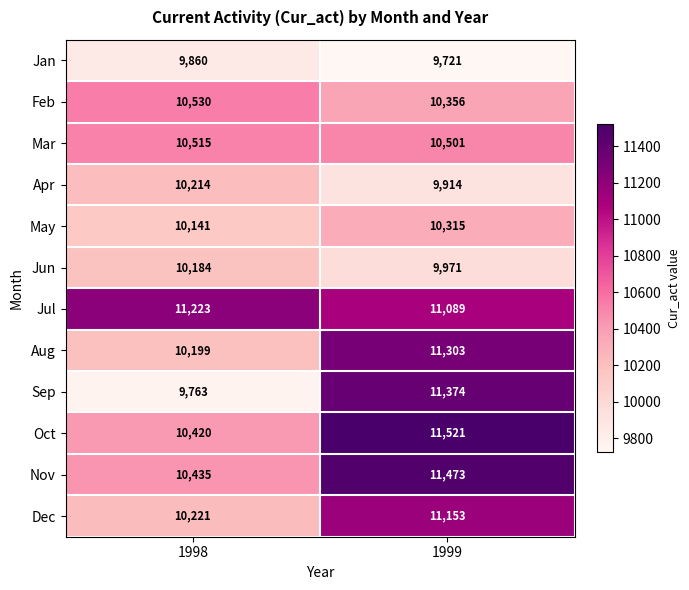

What is the difference between the highest and lowest values at 1998?

1460